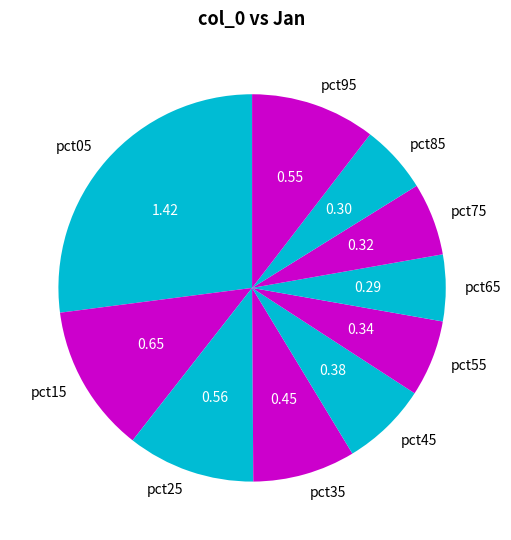

Is there any slice that represents more than half of the pie?

No